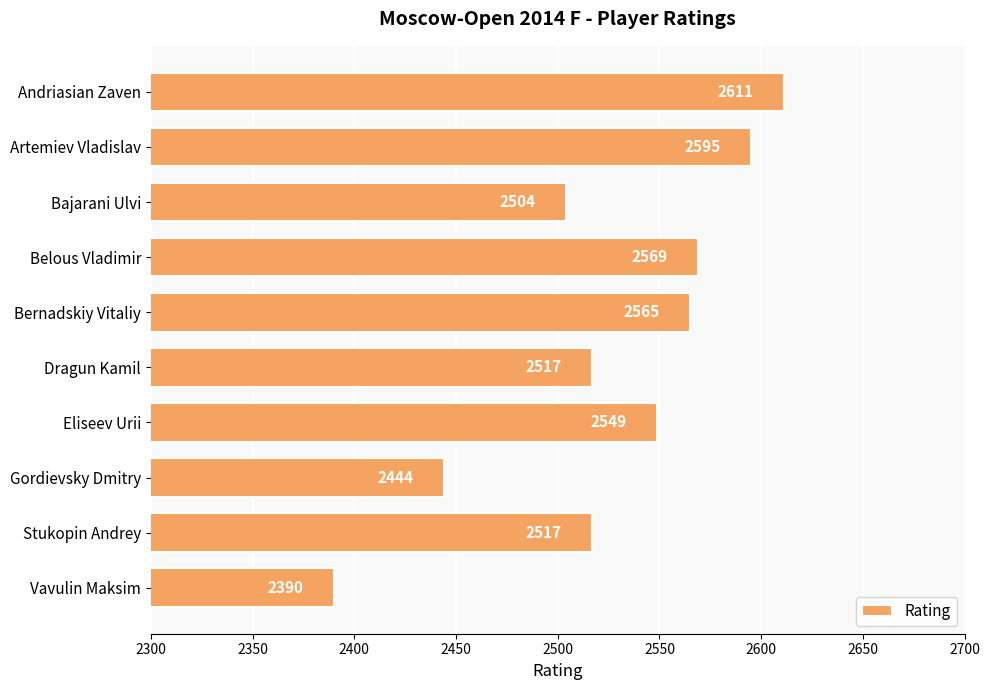

At which label is the value closest to 2500?

Bajarani Ulvi